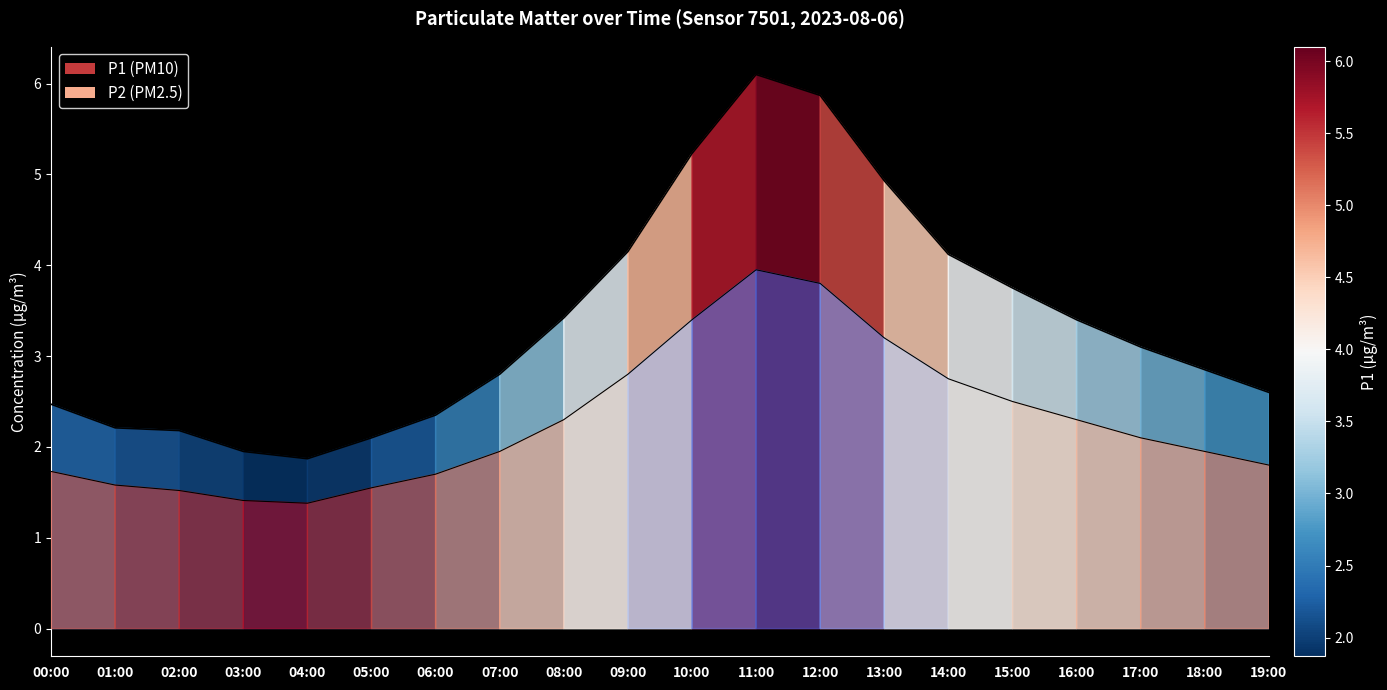

Reading left to right, extract all data points from this chart.

2.5	2.2	2.2	1.9	1.9	2.1	2.4	2.8	3.4	4.2	5.2	6.1	5.9	4.9	4.1	3.8	3.4	3.1	2.9	2.6